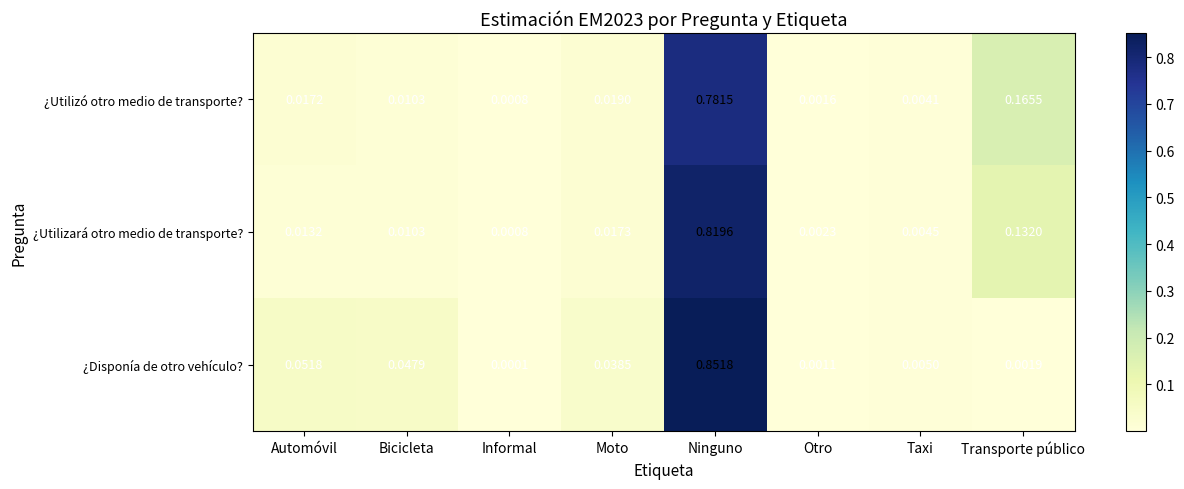

List the series in order of their peak value, highest first.

¿Disponía de otro vehículo?, ¿Utilizará otro medio de transporte?, ¿Utilizó otro medio de transporte?